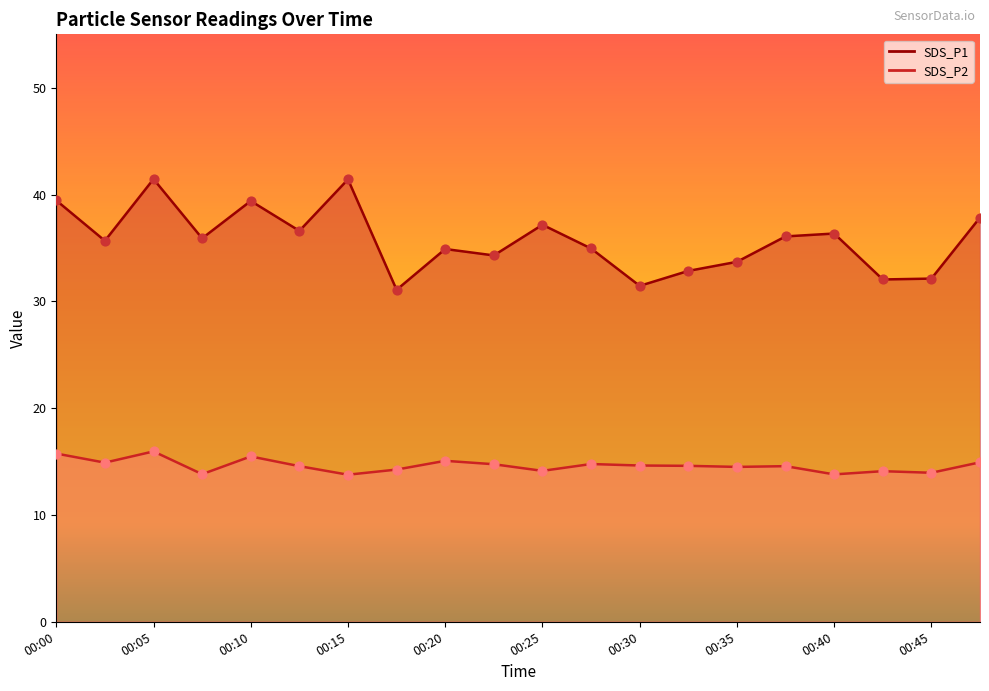

Which series has the largest total across all categories?

SDS_P1